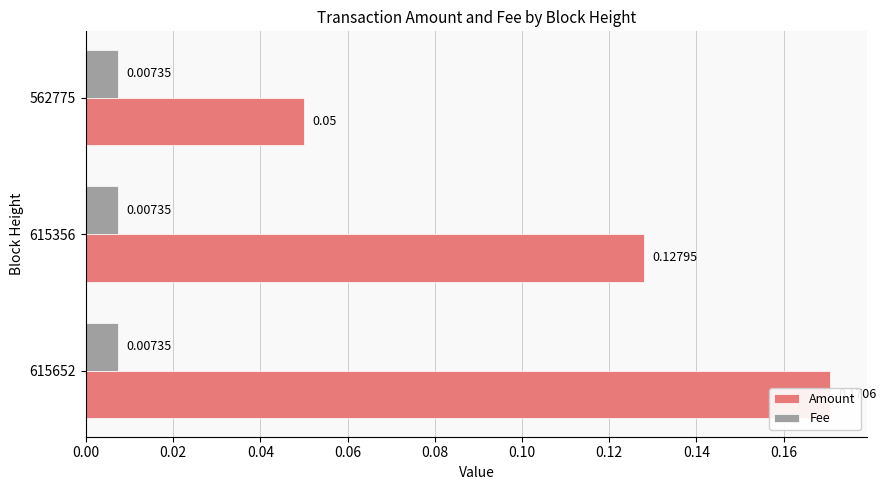

Which series has the largest range (max minus min)?

Amount